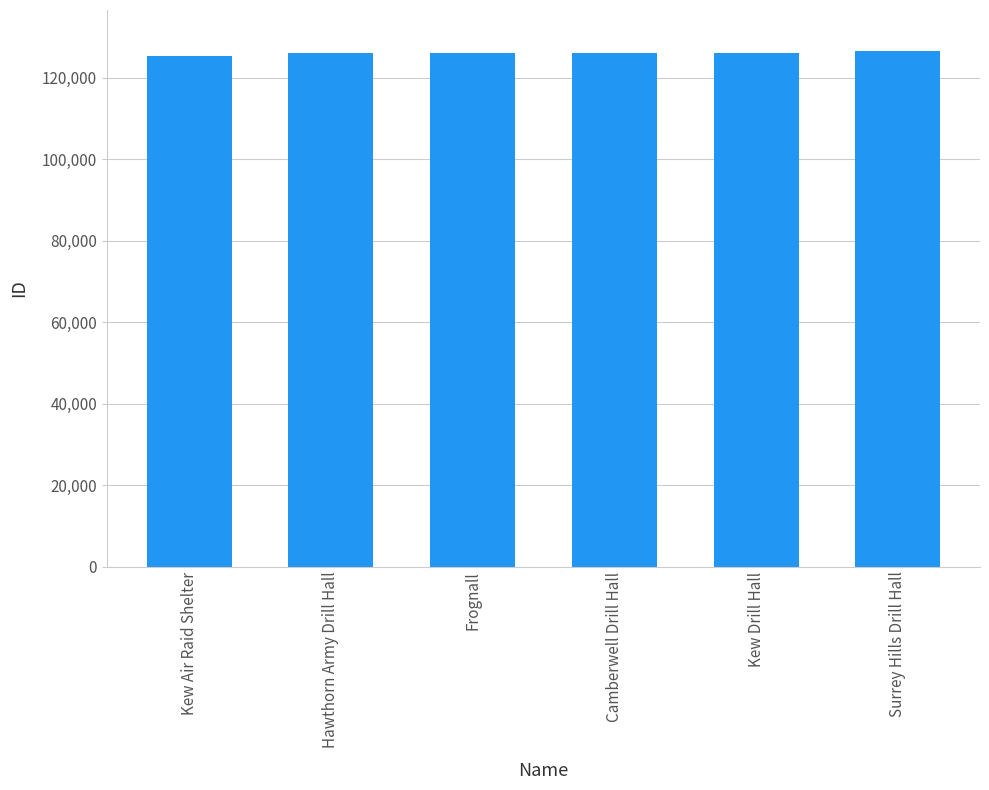

What is the change in value from Kew Air Raid Shelter to Hawthorn Army Drill Hall?

+620